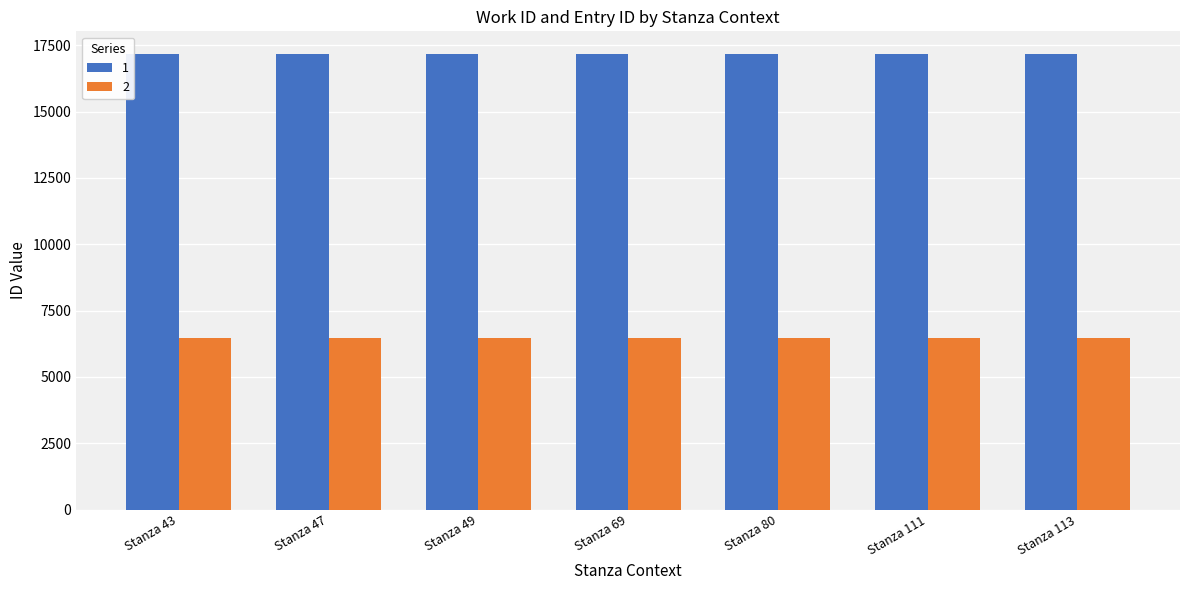

What is the sum of the 2 values at Stanza 111 and Stanza 49?

12912